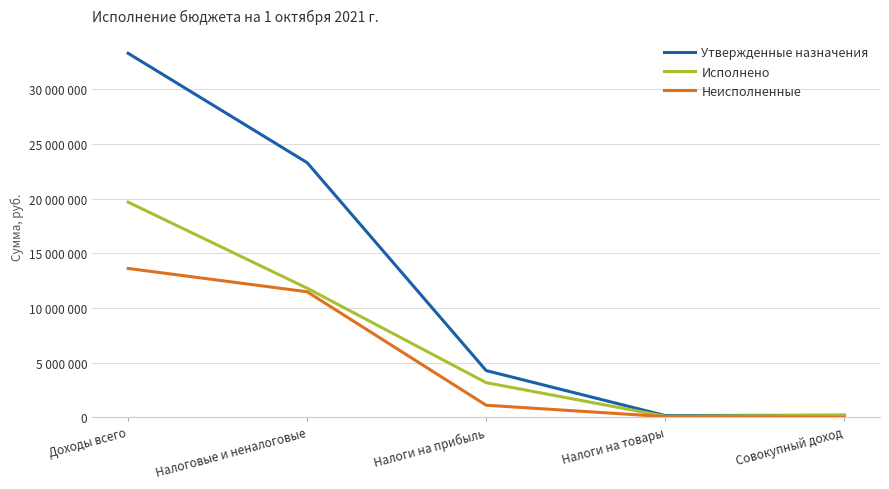

What is the greatest value displayed?

33274492.4